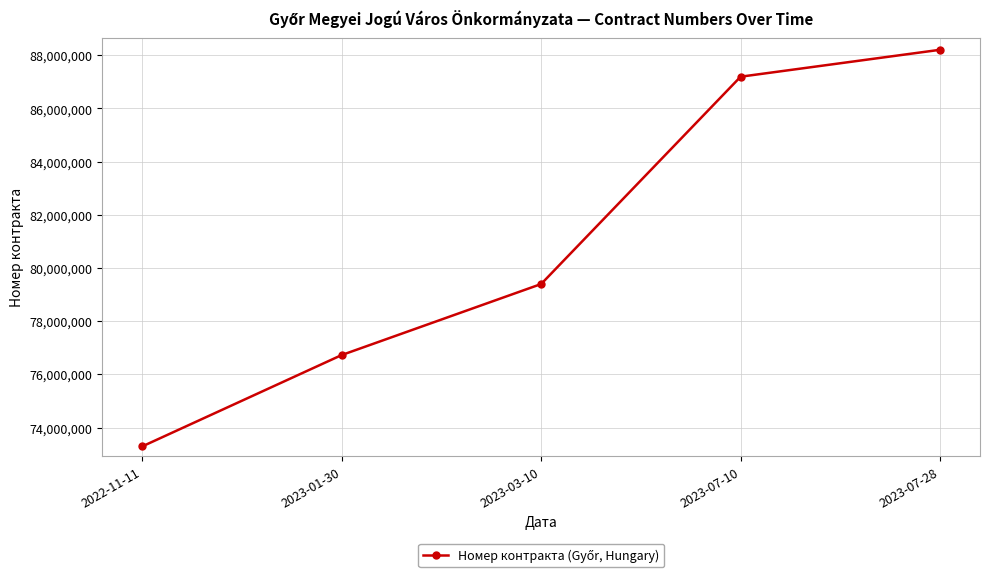

The value at 2023-01-30 is 28146232. True or false?

False